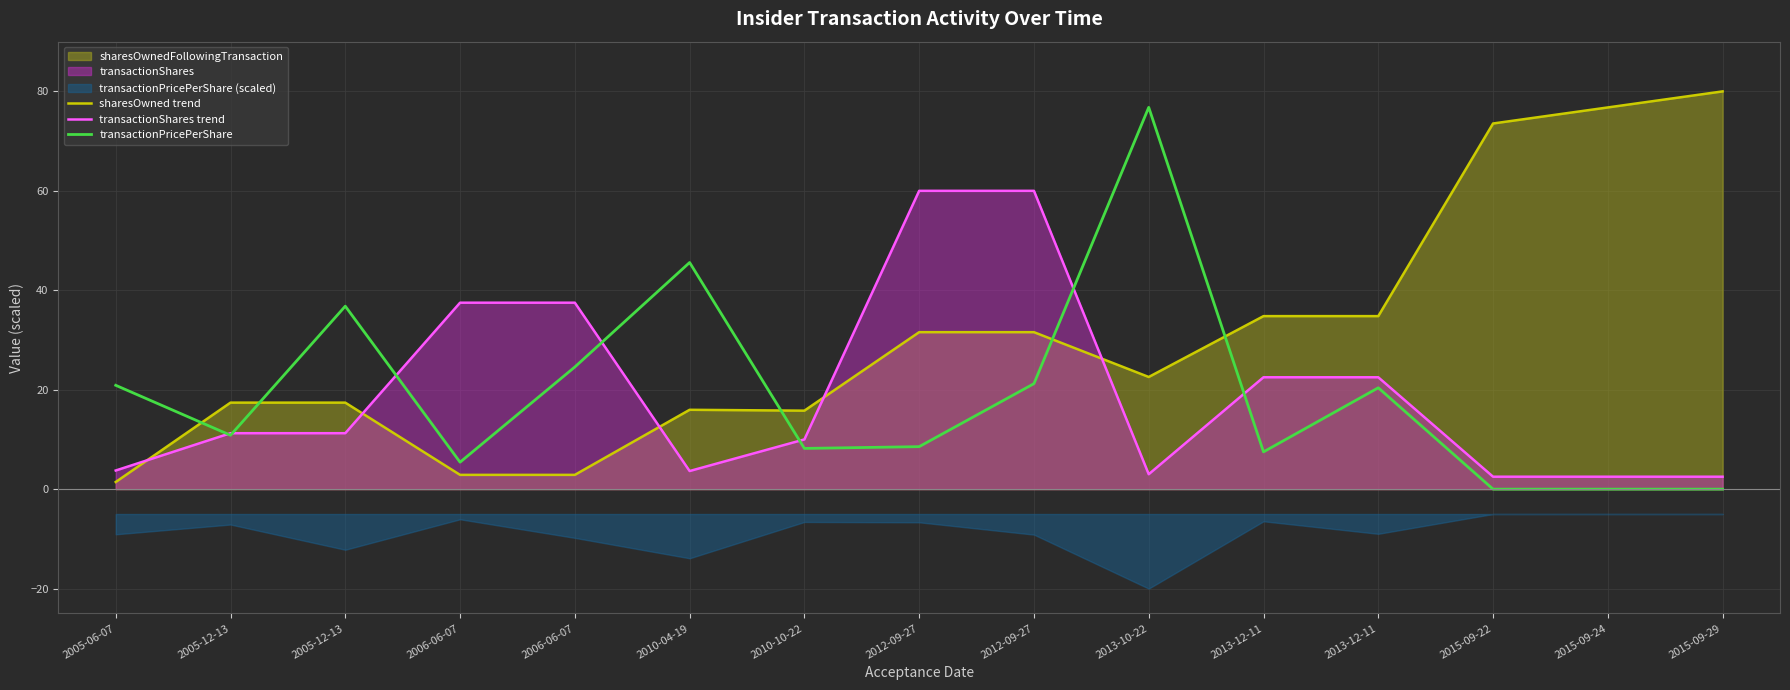

How many times do transactionShares trend and sharesOwned trend cross each other?

5